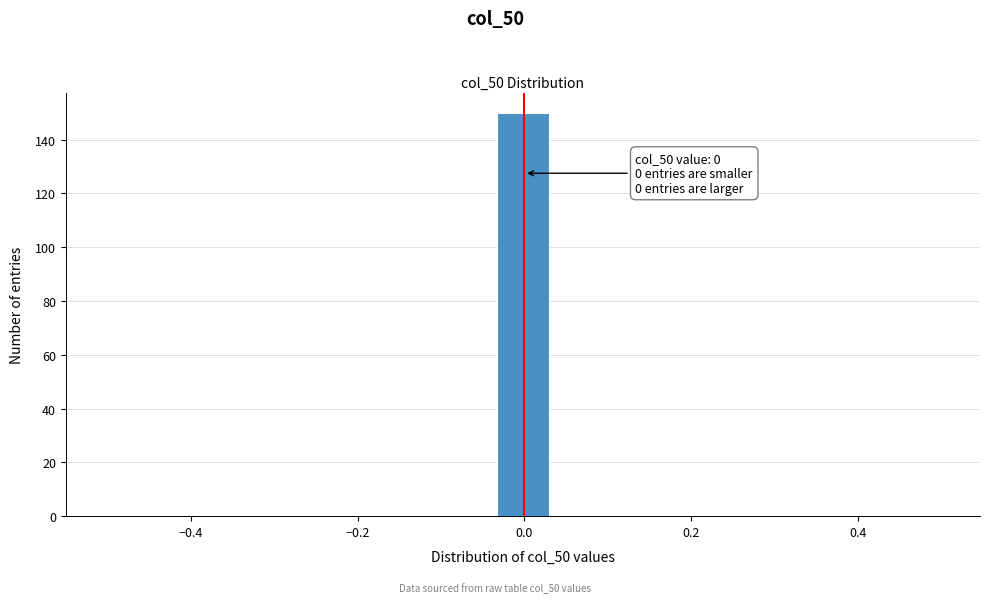

Read against the x-axis, roughly where is the centre of the tallest bar?

0.00